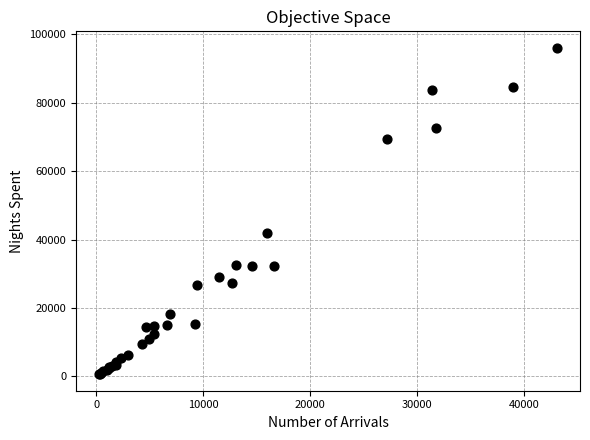

What Y value in the scatter plot is closest to 48335?

41864